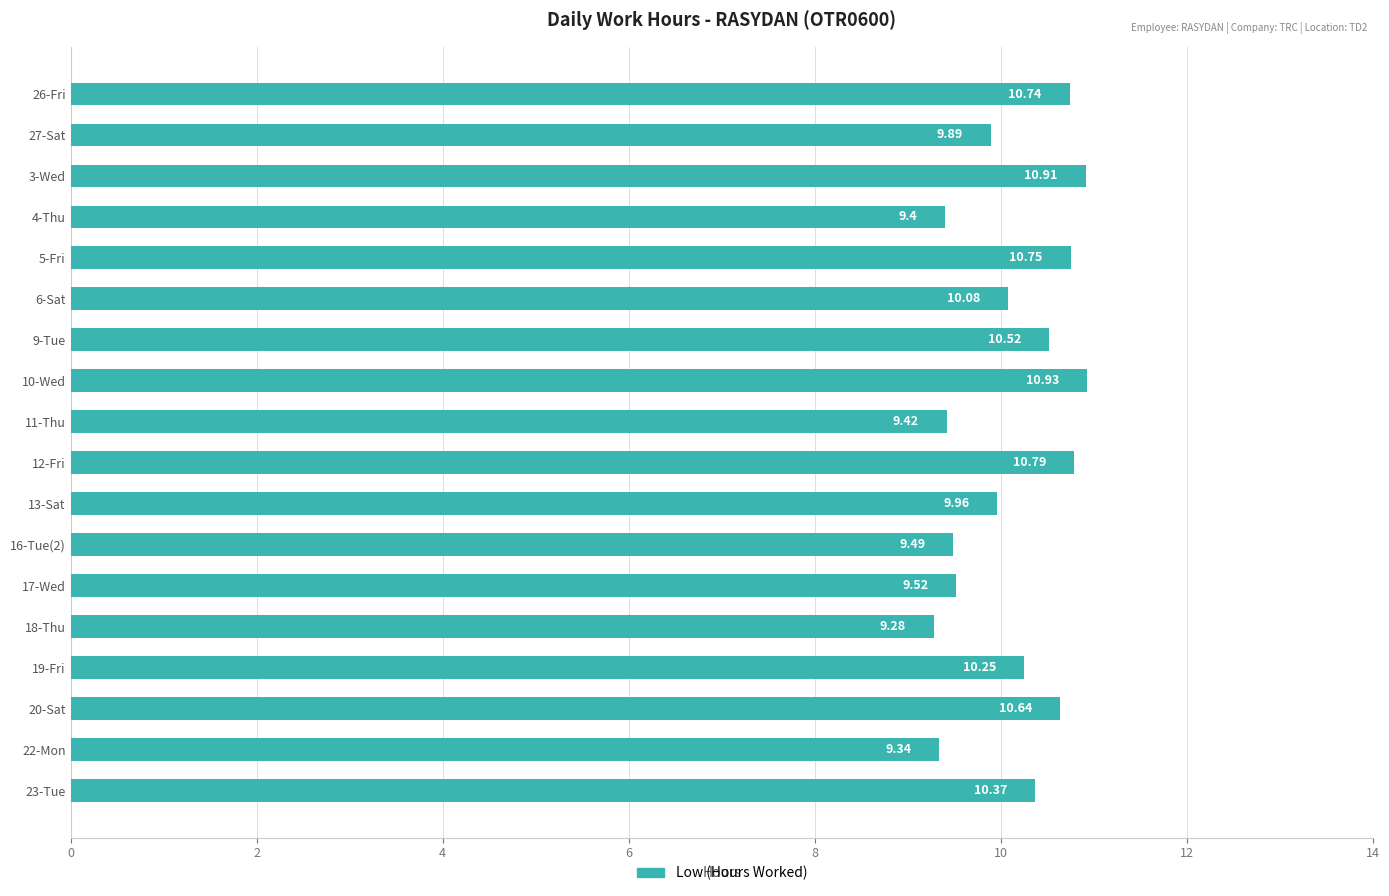

Does the chart contain stacked bars?

No